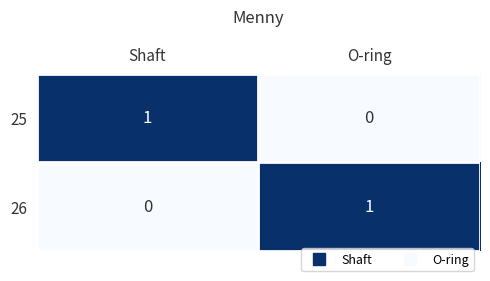

What is the total value across all series at O-ring?

1